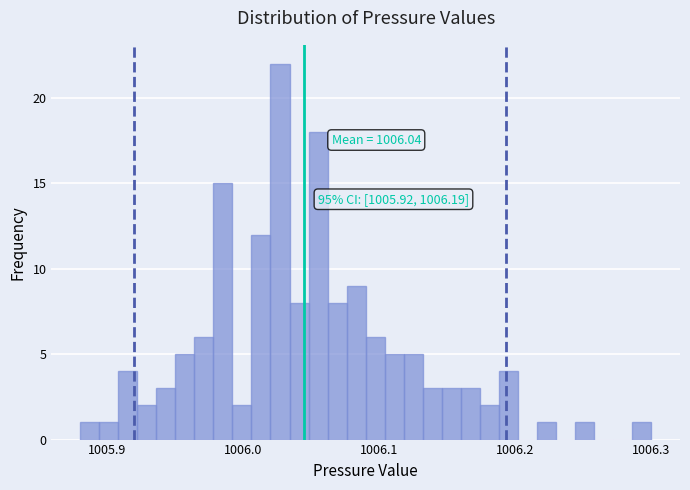

Read against the x-axis, roughly where is the centre of the tallest bar?

1006.03